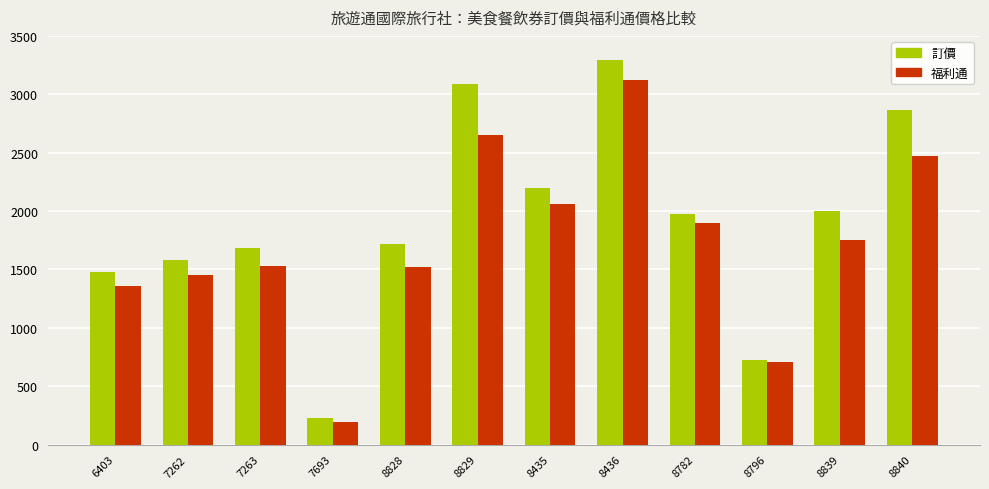

Between 8435 and 8839, which series saw the biggest shift?

福利通